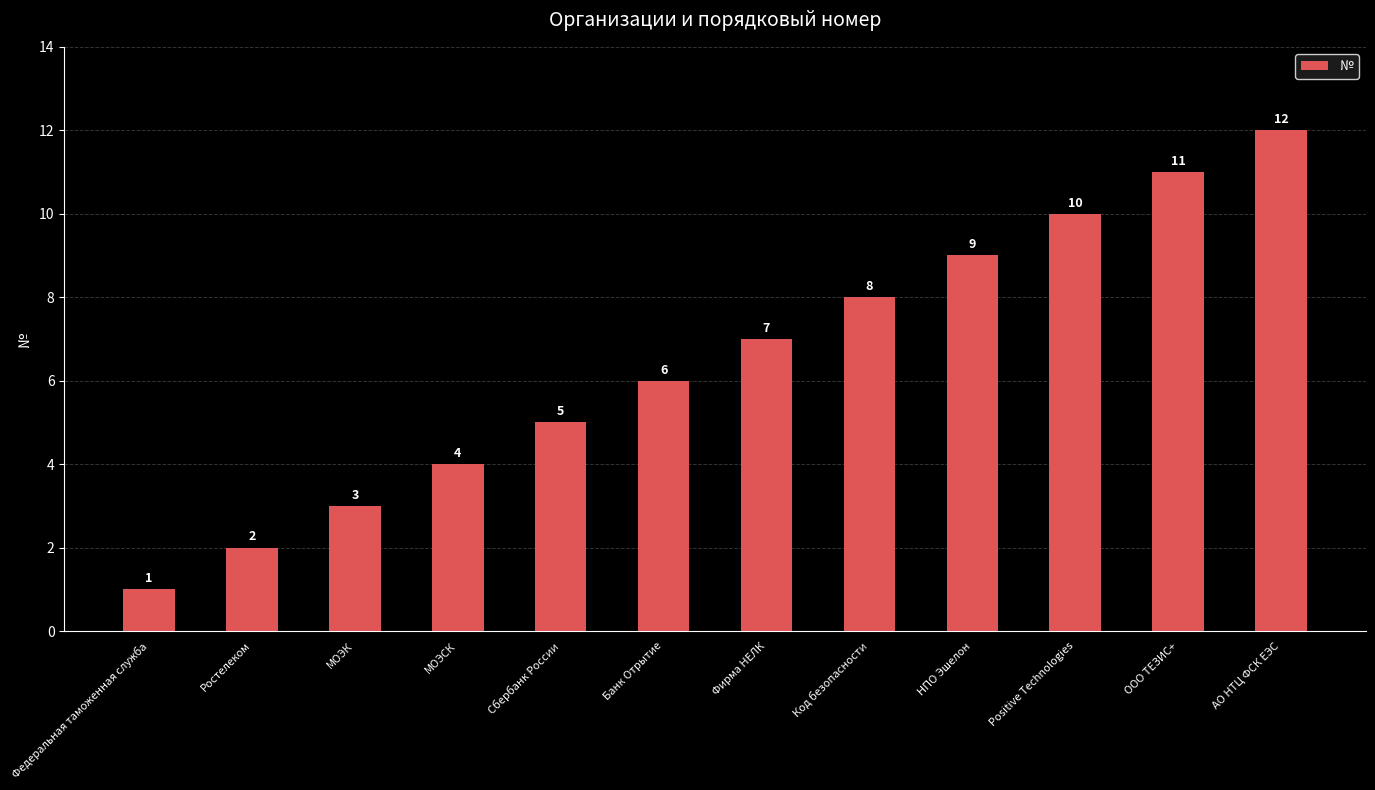

Reading left to right, list all the values displayed in this chart.

Федеральная таможенная служба=1	Ростелеком=2	МОЭК=3	МОЭСК=4	Сбербанк России=5	Банк Отрытие=6	Фирма НЕЛК=7	Код безопасности=8	НПО Эшелон=9	Positive Technologies=10	ООО ТЕЗИС+=11	АО НТЦ ФСК ЕЭС=12